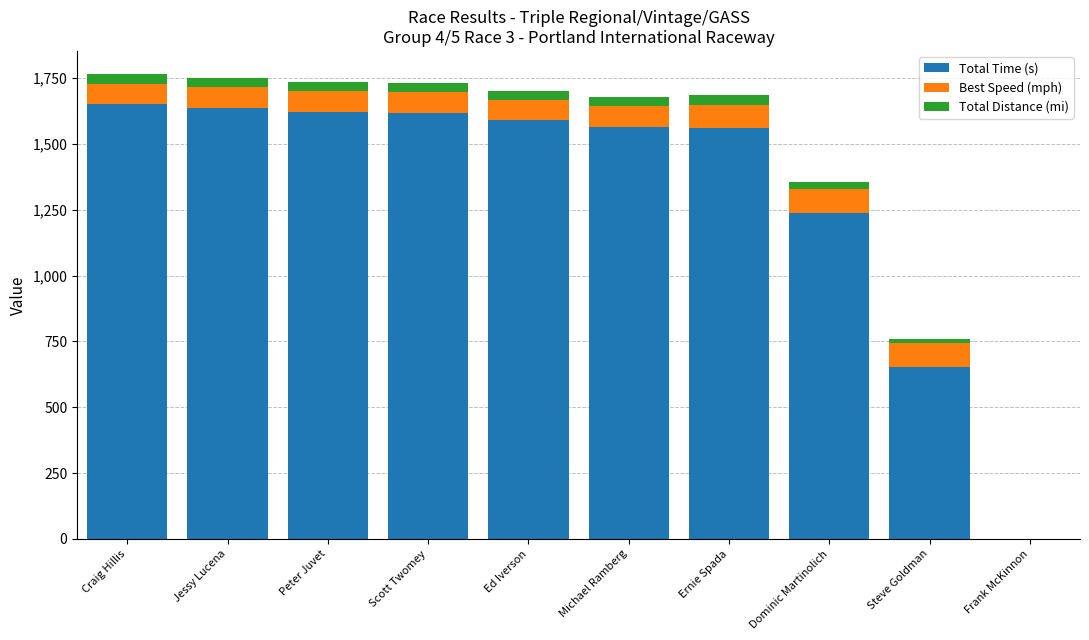

At which label does Total Time (s) first exceed 1590?

Craig Hillis